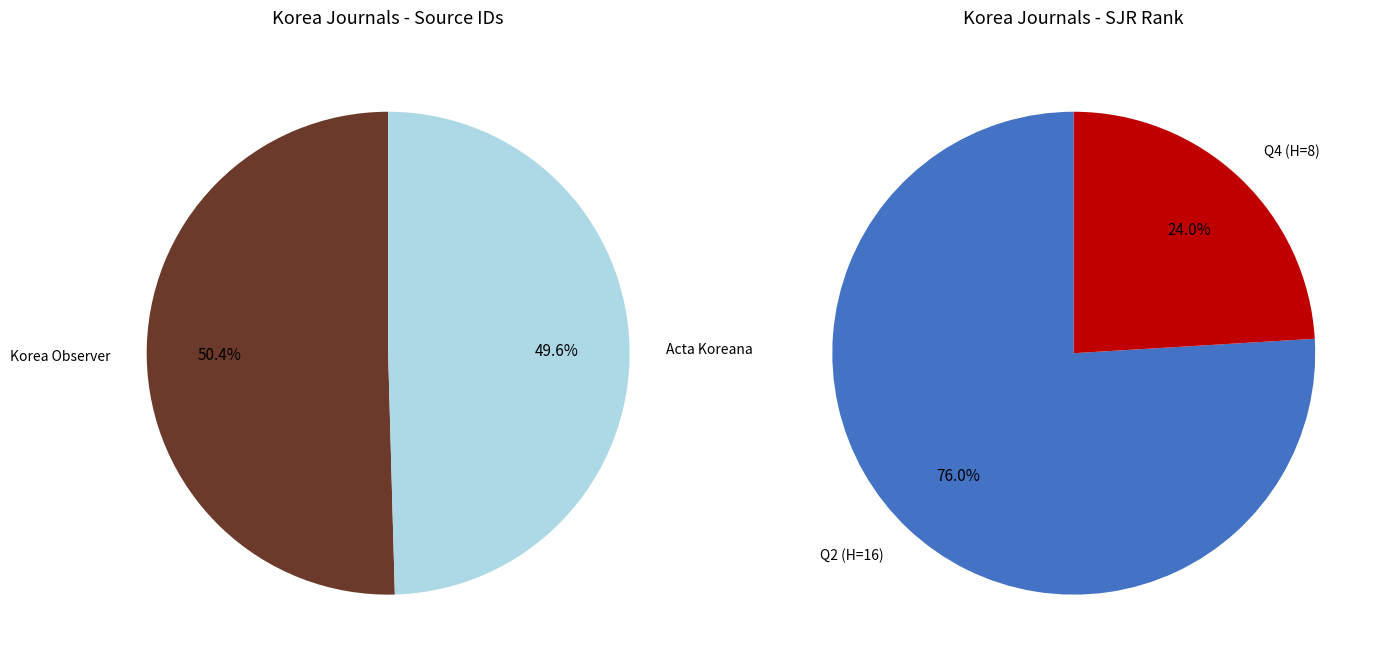

To the nearest percent, what is the combined percentage of 1 and 0?

100%